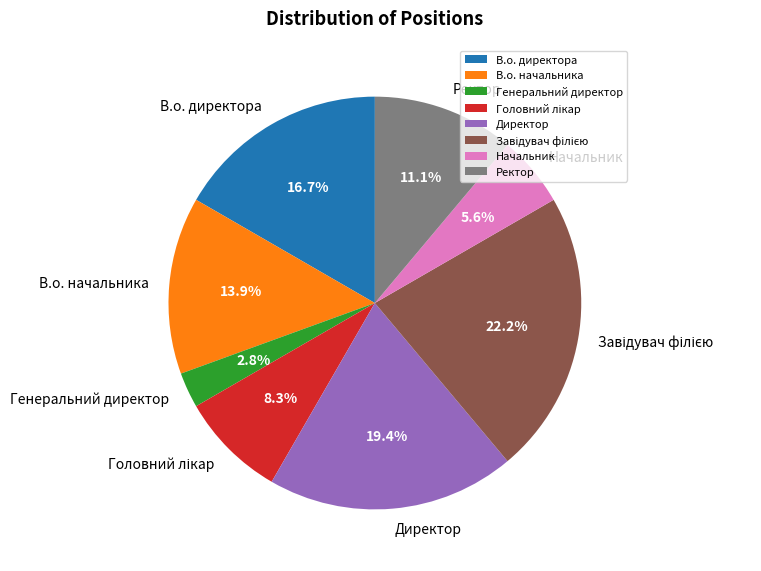

Is there a majority slice in this chart?

No